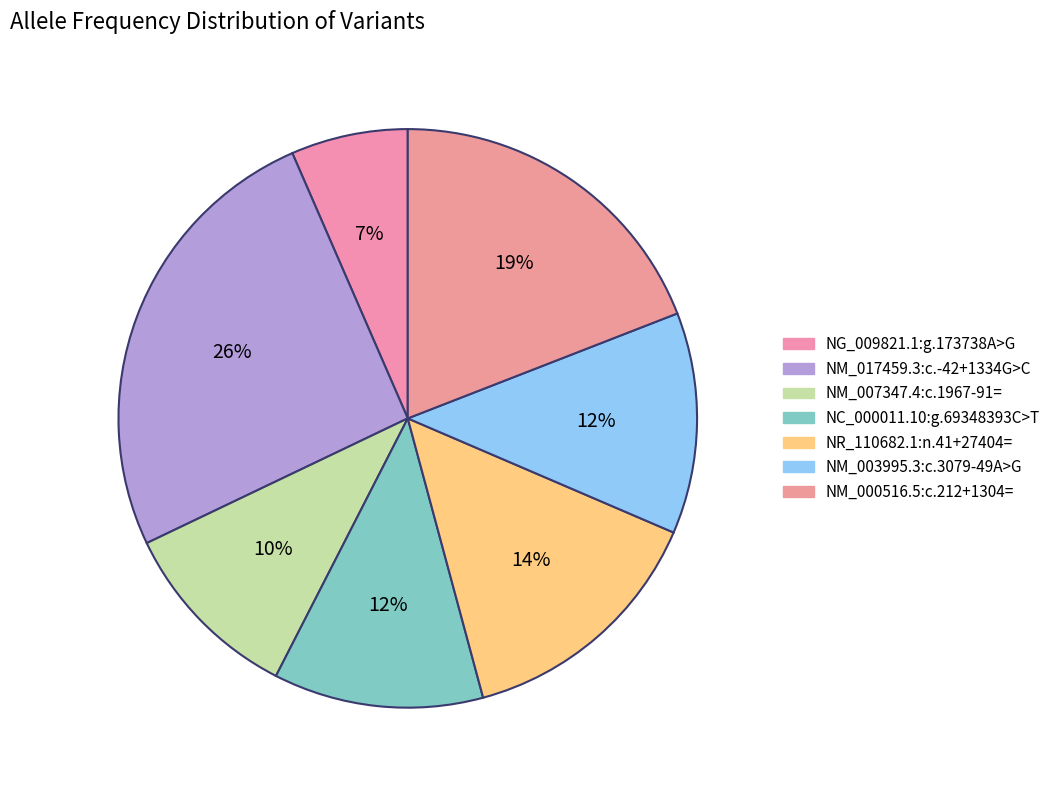

Which category has the biggest portion of the pie?

NM_017459.3:c.-42+1334G>C